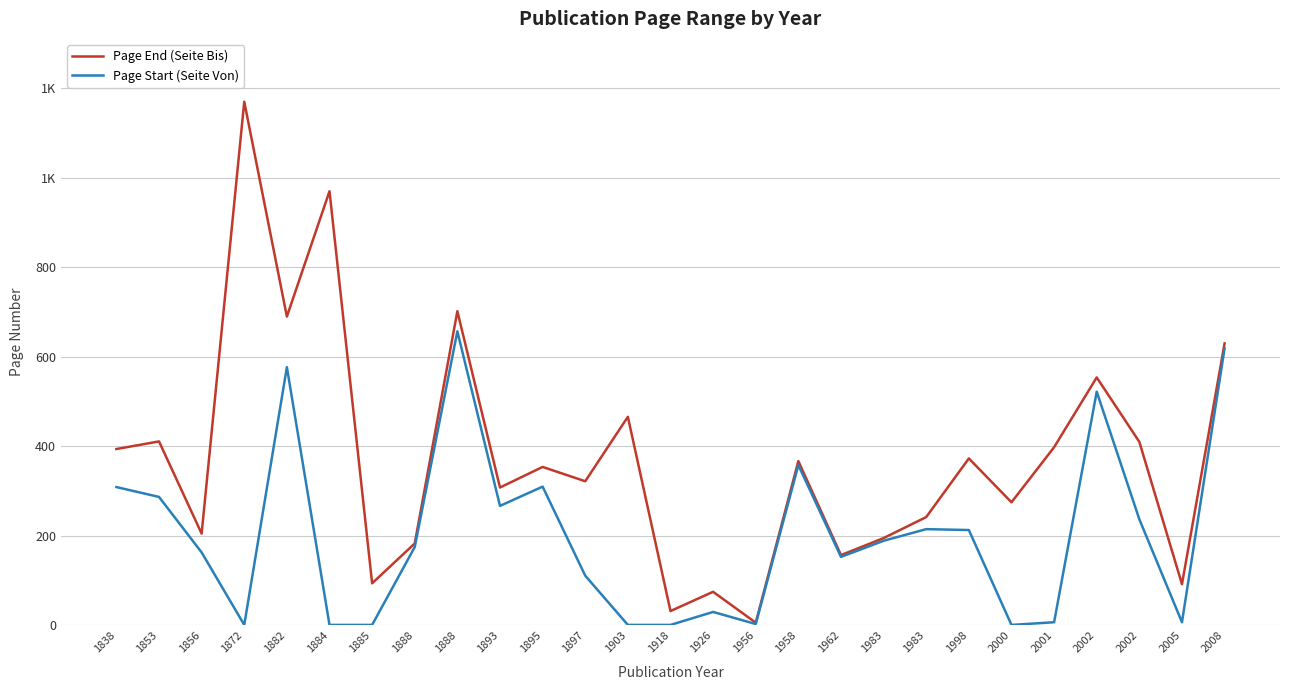

Which category has the lowest value across all series?

1872